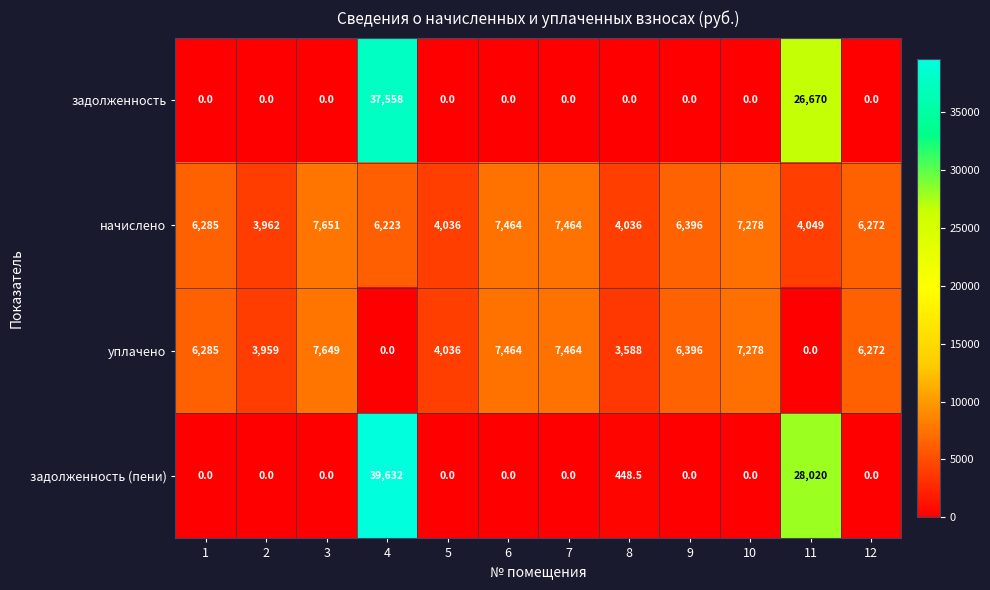

Read the уплачено value at 9.

6396.0